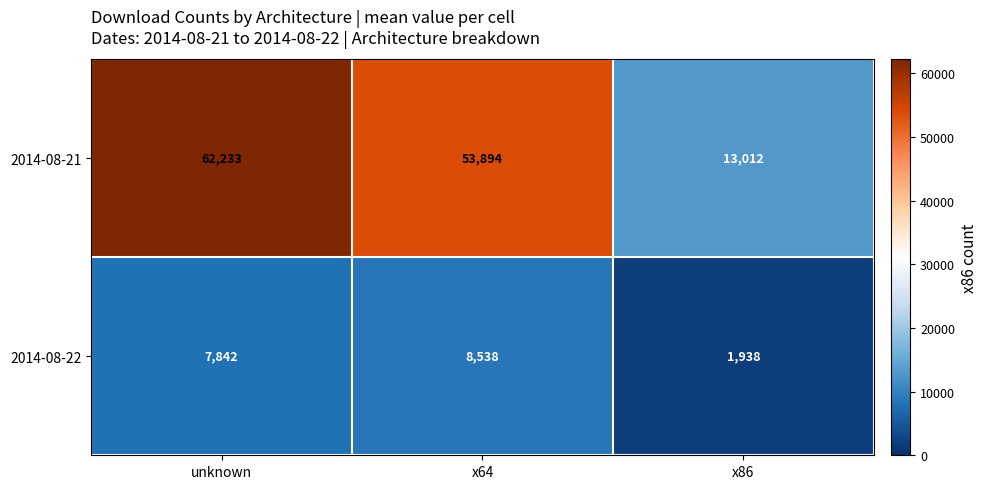

What is the total value across all series at x64?

62432